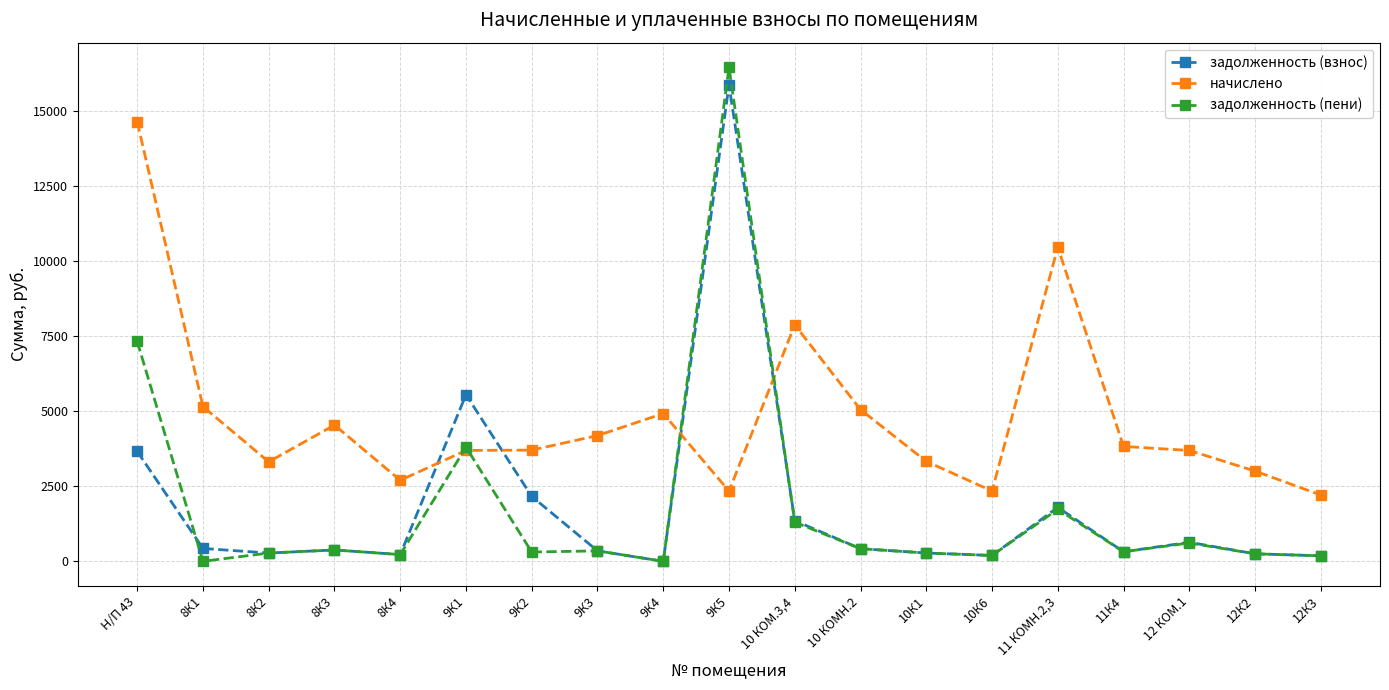

What is the lowest value of the начислено series?

2208.7